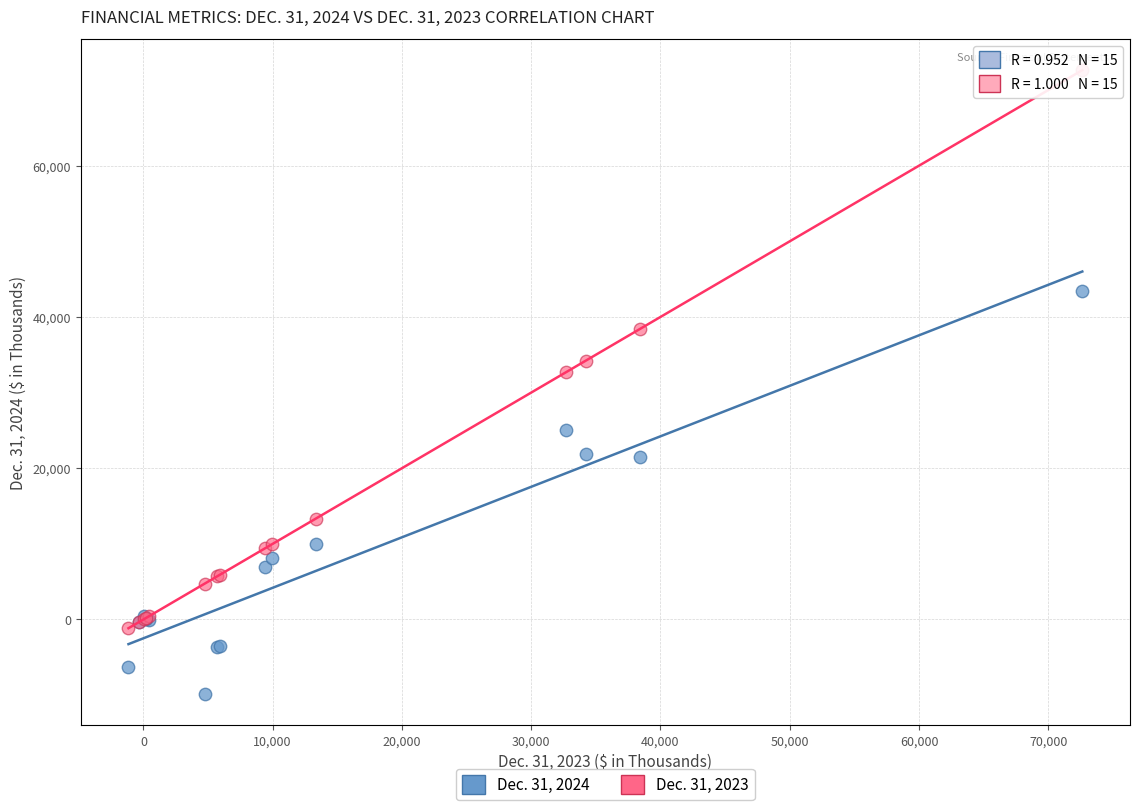

Across all series, what Y value is closest to 31384?

32694